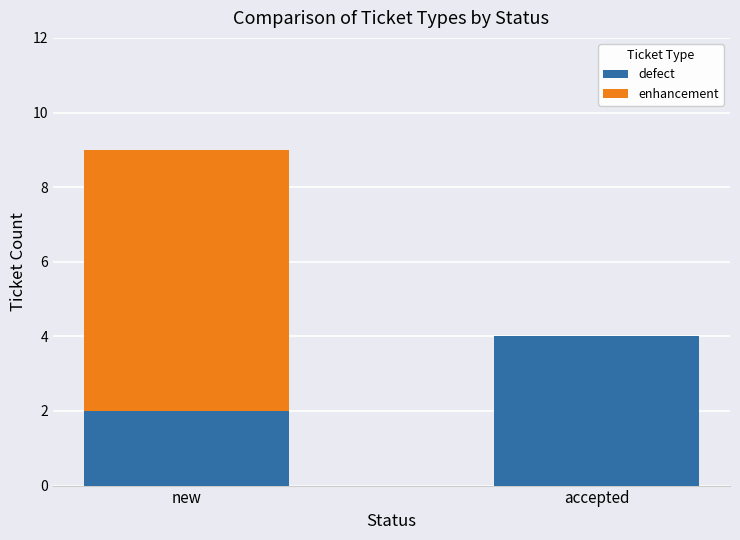

The defect series shows 4 at accepted. True or false?

True